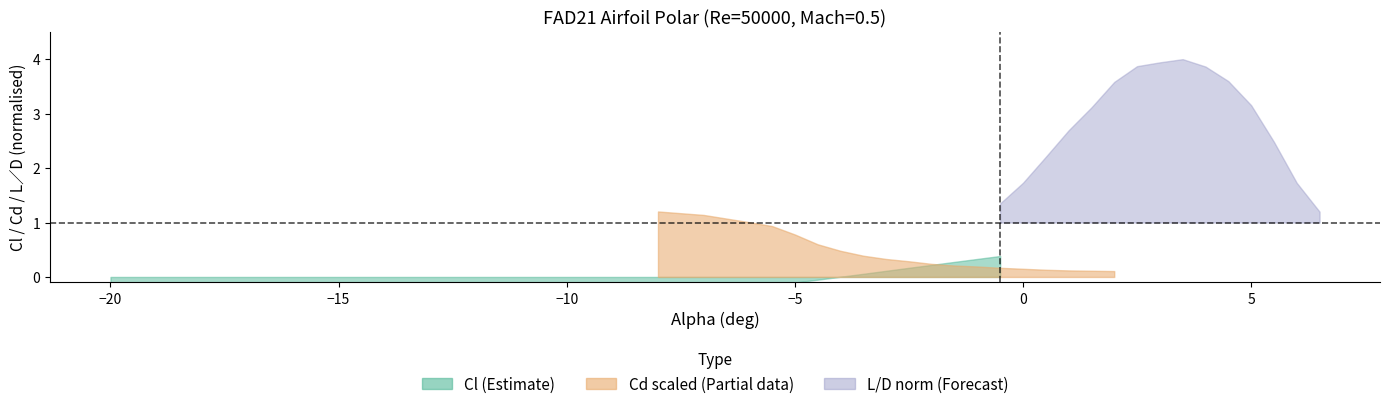

Count the number of data series in this chart.

3